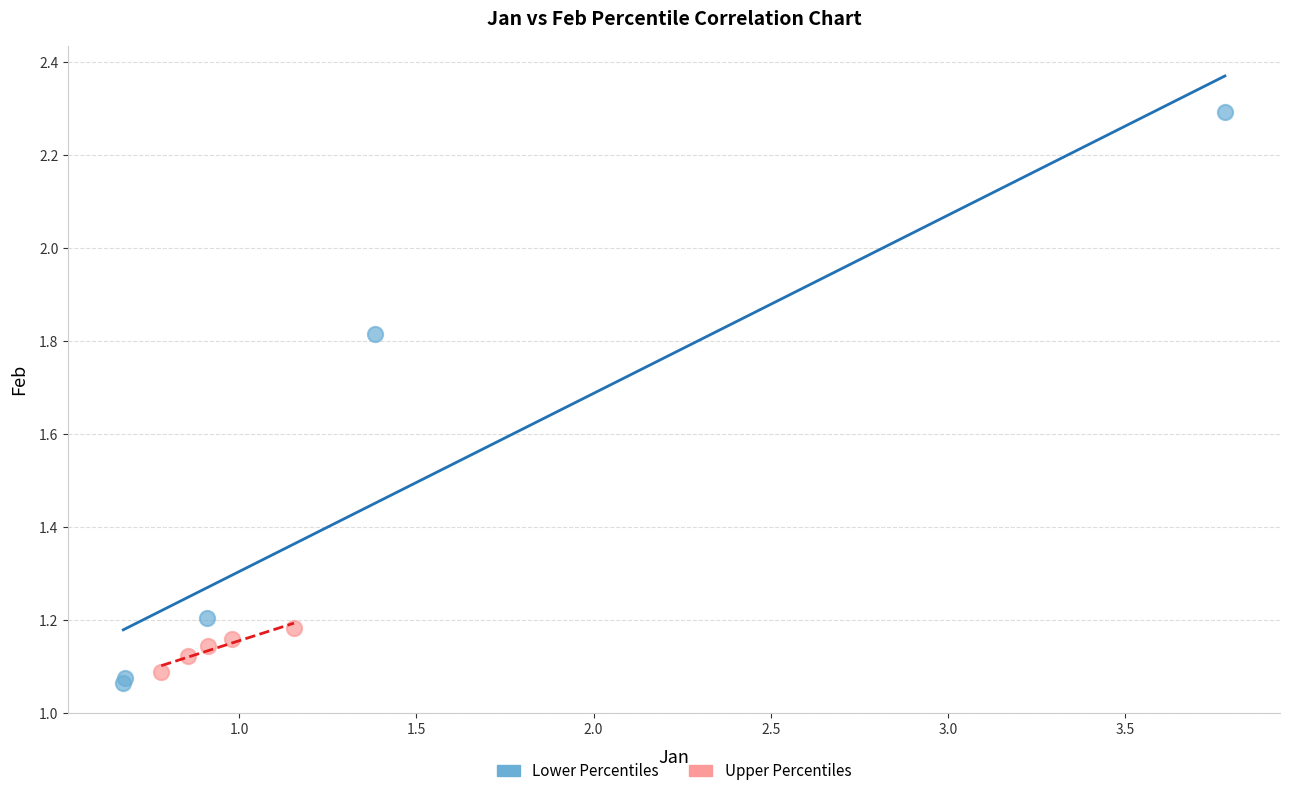

What are all the series names shown in the legend?

Lower Percentiles, Upper Percentiles